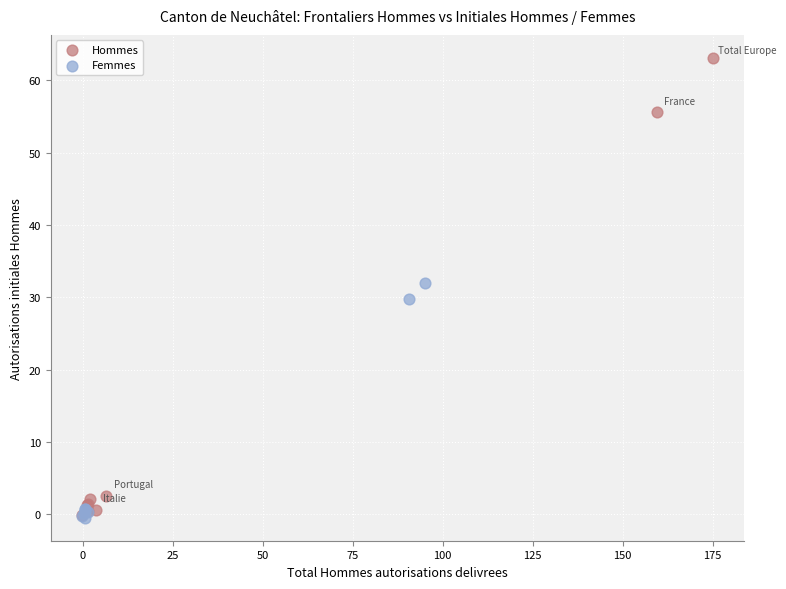

Which series has the widest spread of Y values?

Hommes